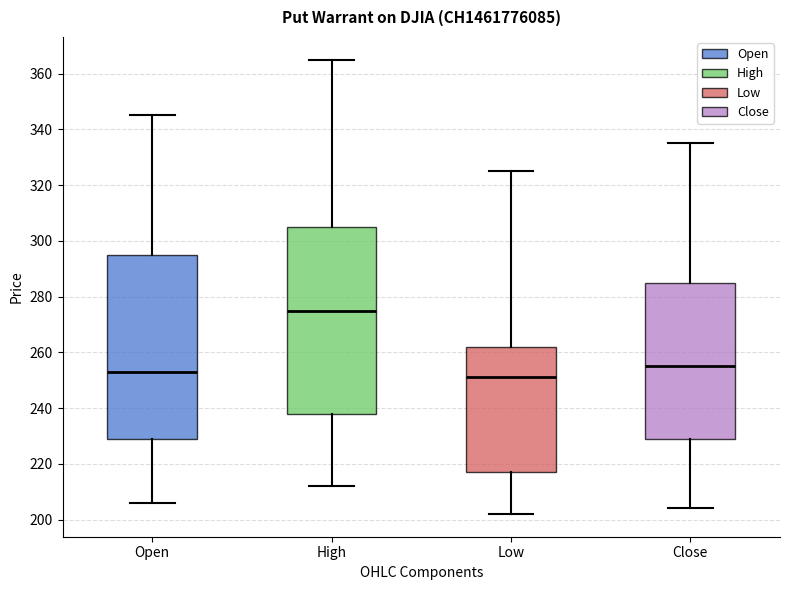

Reading left to right, read every box against the y-axis: the position of its median line, the range the box covers, and the ends of its whiskers. The values are not printed on the chart, so give them approximately, as read against the axis.

Open: median 254, box 230 to 296, whiskers 206 to 346
High: median 276, box 238 to 306, whiskers 212 to 366
Low: median 252, box 218 to 262, whiskers 202 to 326
Close: median 256, box 230 to 286, whiskers 204 to 336